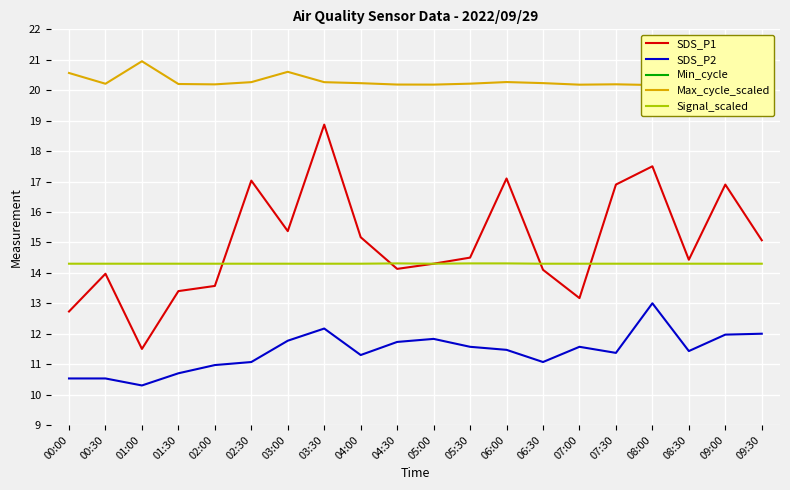

True or false: SDS_P1 and Max_cycle_scaled intersect in this chart.

False